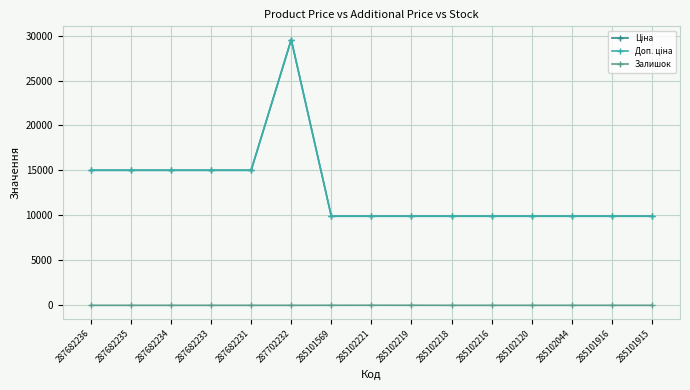

Which series has the largest total across all categories?

Ціна